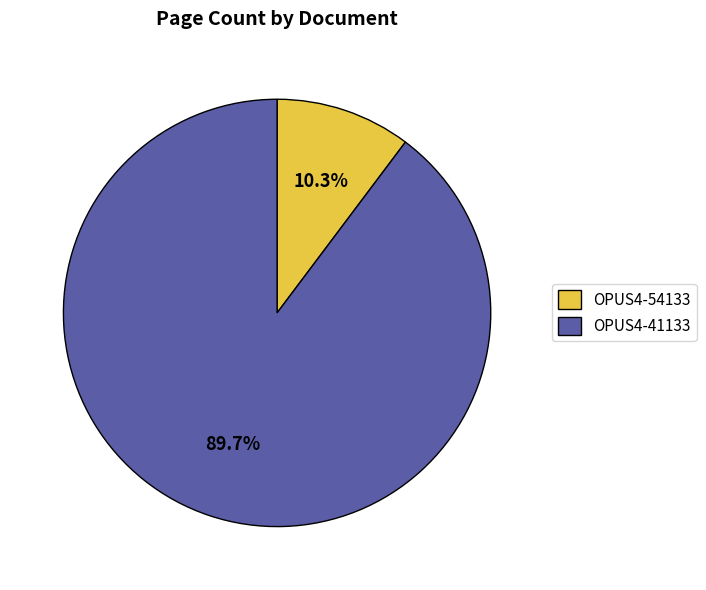

Which category has the smallest portion of the pie?

OPUS4-54133